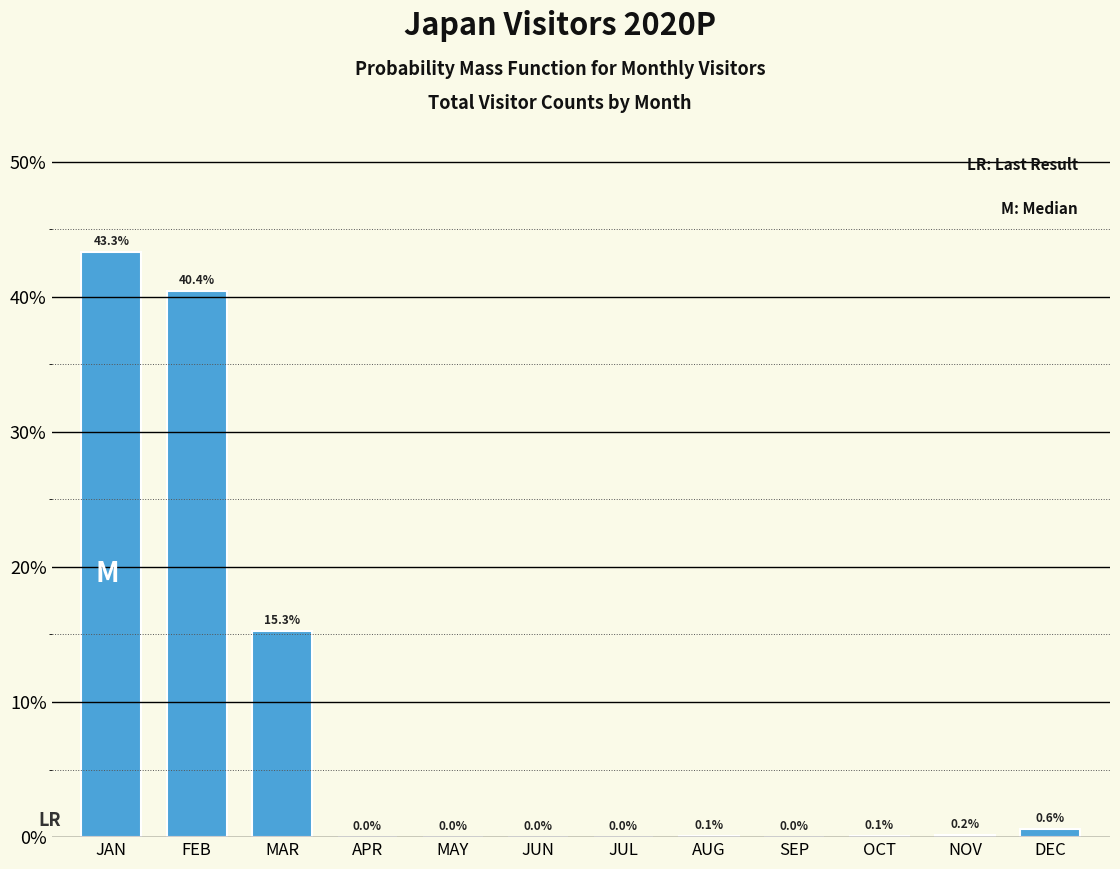

True or false: the data shows 0.0 at MAY.

True